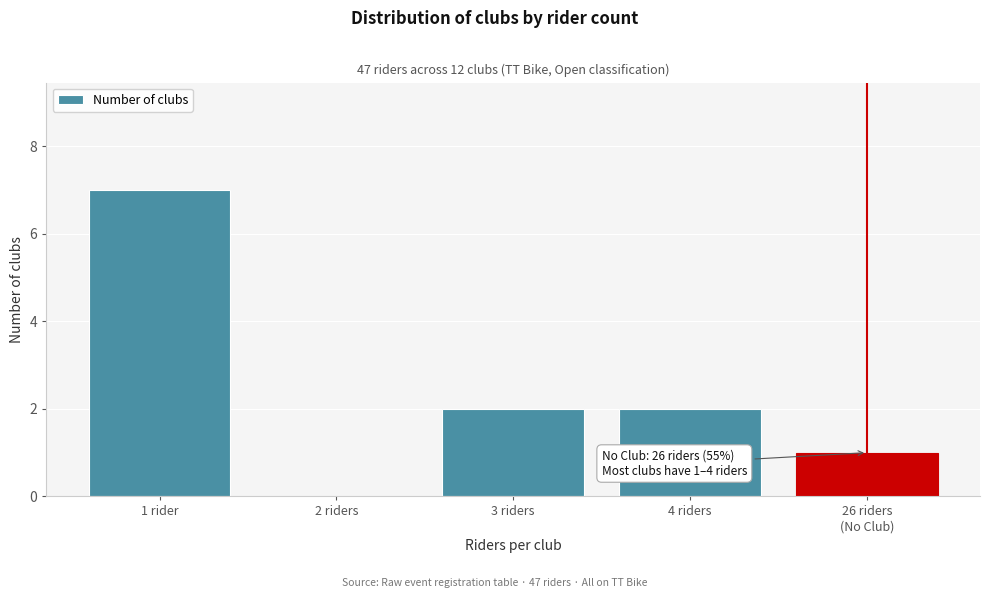

The chart shows a value of -4 at 2 riders. True or false?

False